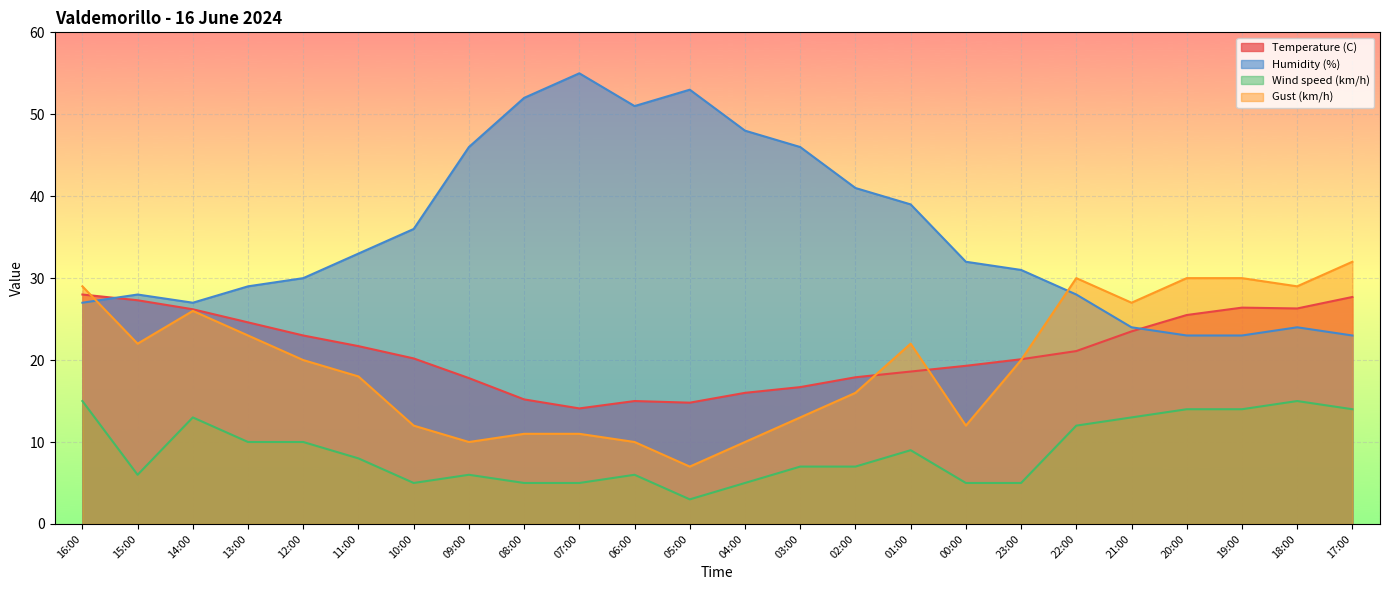

Count the number of categories in the chart.

24